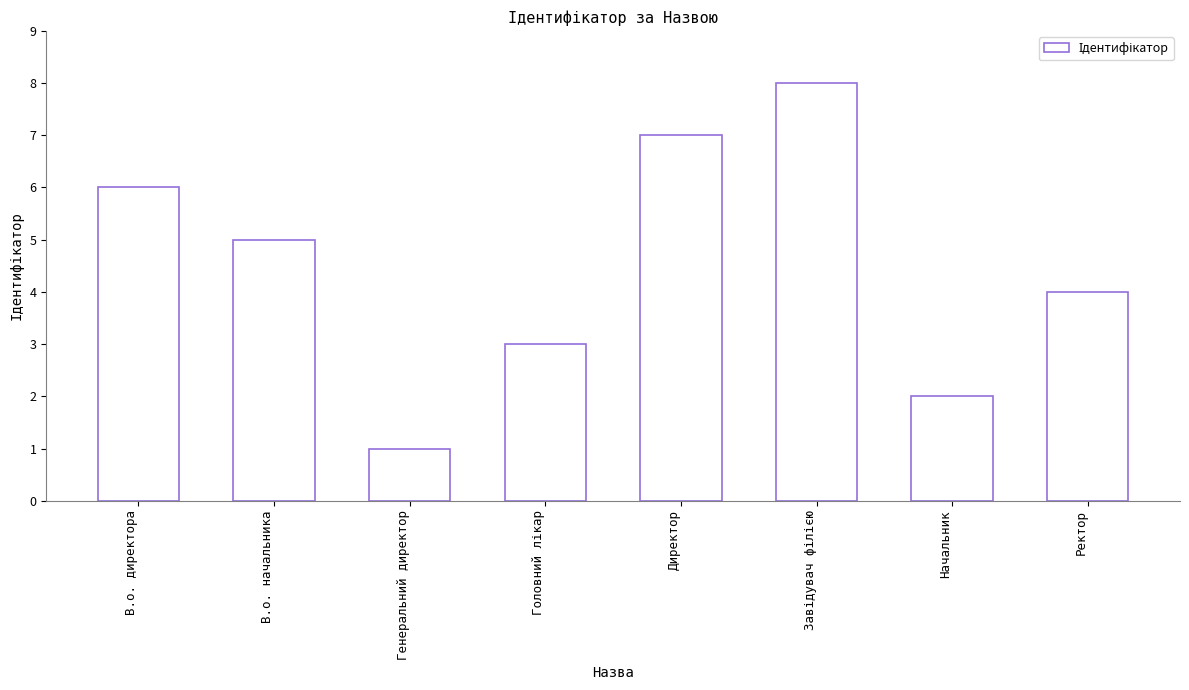

What is the greatest value displayed?

8